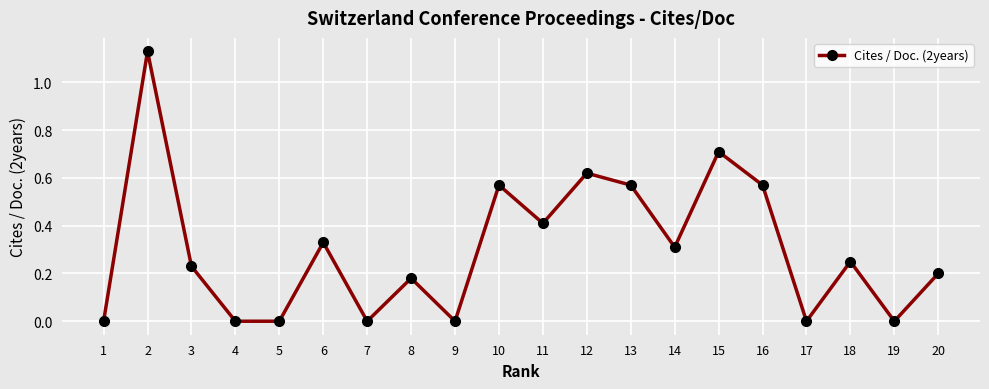

What is the sum of all values?

6.1